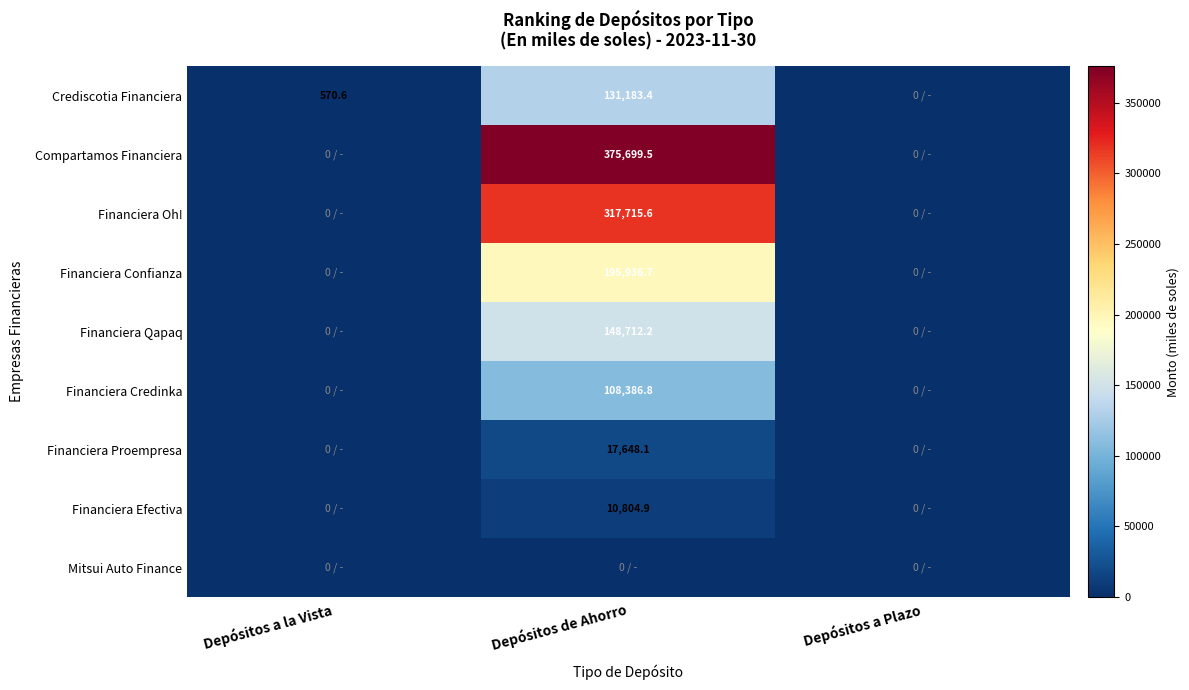

How many values in Financiera Proempresa are above zero?

1